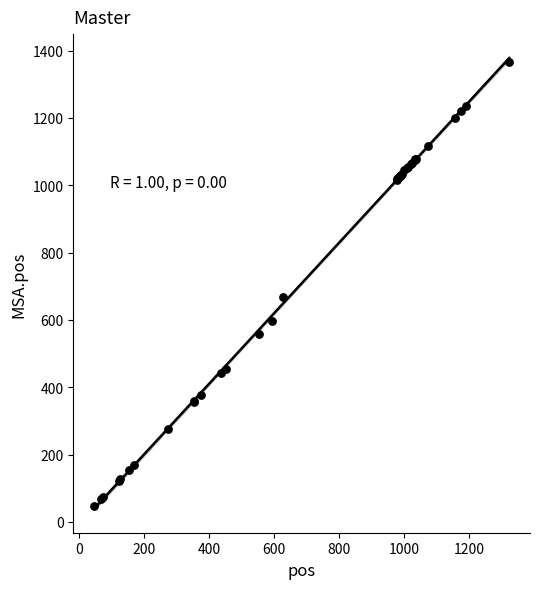

What Y value in the scatter plot is closest to 706?

668